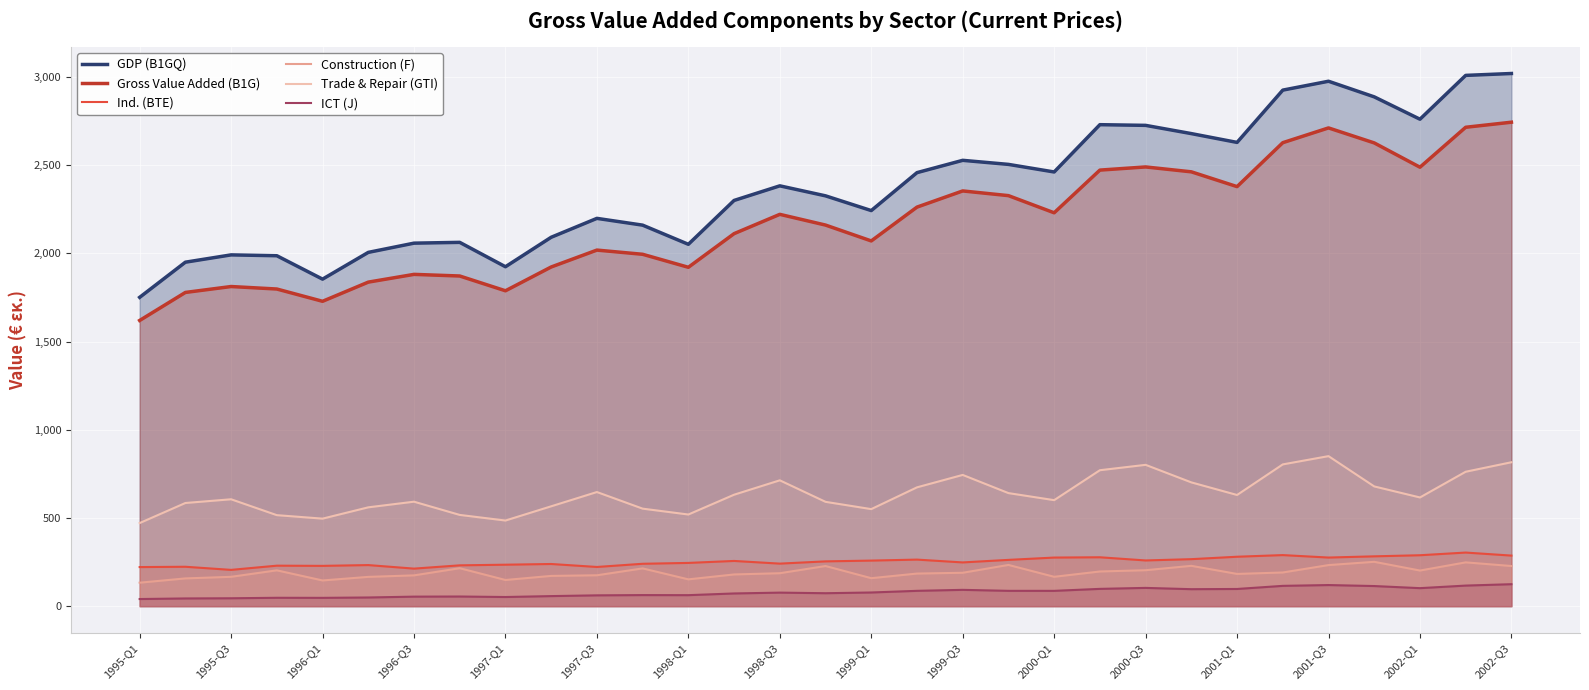

At how many categories does at least one series exceed 2154?

20